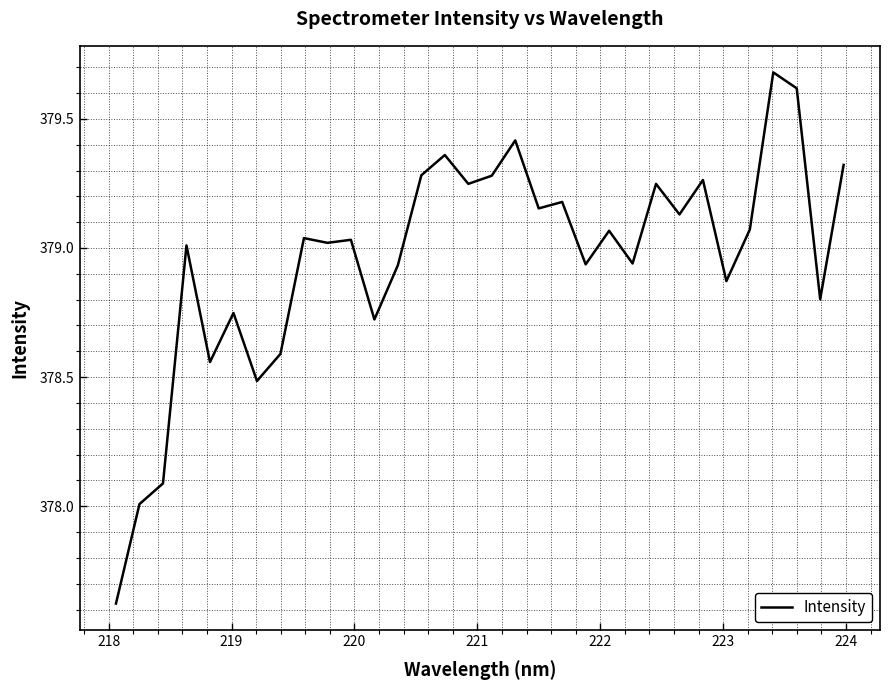

How many lines are shown in the chart?

1